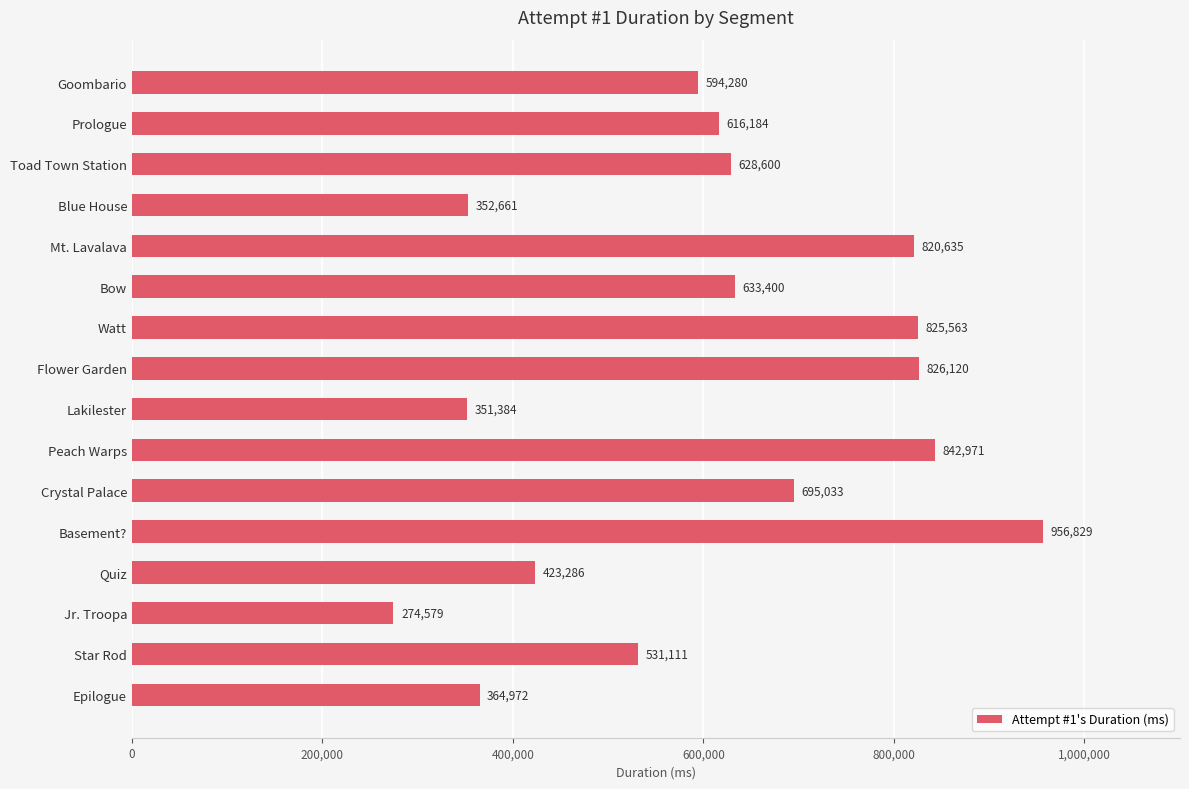

Reading top to bottom, extract all data points from this chart.

Goombario=594280	Prologue=616184	Toad Town Station=628600	Blue House=352661	Mt. Lavalava=820635	Bow=633400	Watt=825563	Flower Garden=826120	Lakilester=351384	Peach Warps=842971	Crystal Palace=695033	Basement?=956829	Quiz=423286	Jr. Troopa=274579	Star Rod=531111	Epilogue=364972